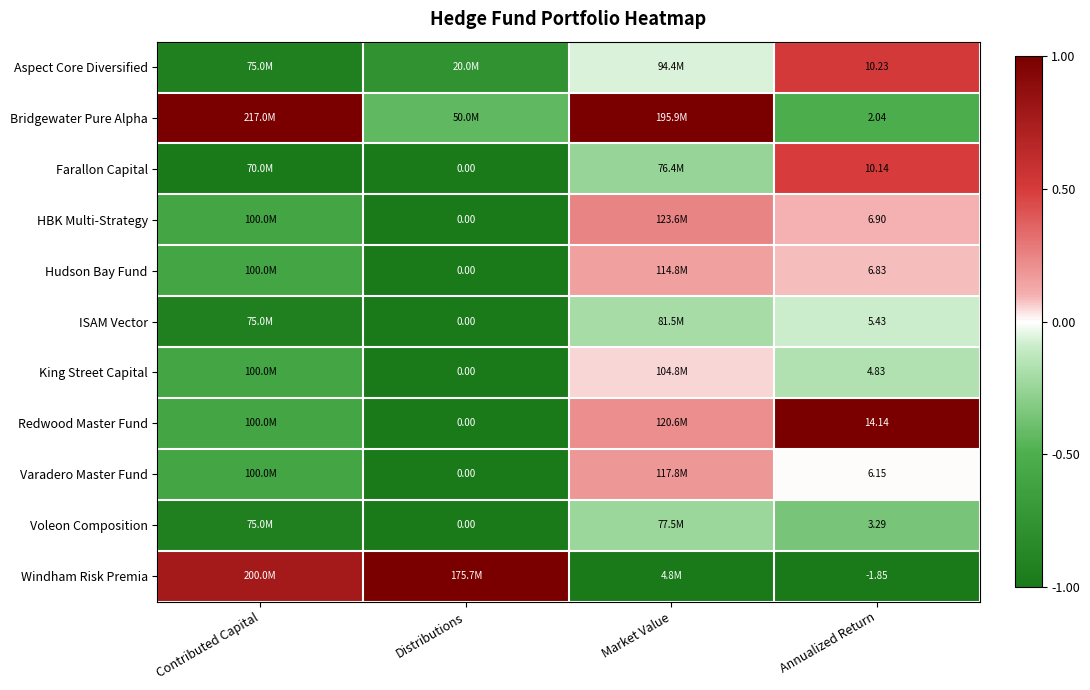

Rank the series at Annualized Return from lowest to highest value.

Windham Risk Premia, Bridgewater Pure Alpha, Voleon Composition, King Street Capital, ISAM Vector, Varadero Master Fund, Hudson Bay Fund, HBK Multi-Strategy, Farallon Capital, Aspect Core Diversified, Redwood Master Fund